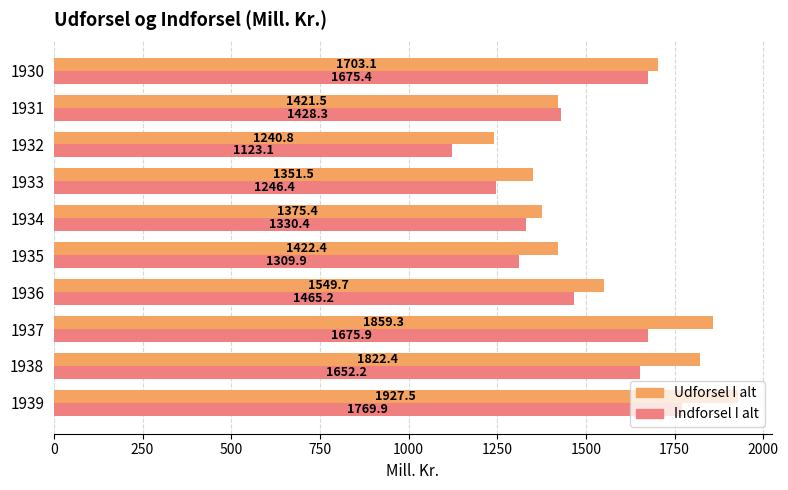

How many data points does each series have?

10